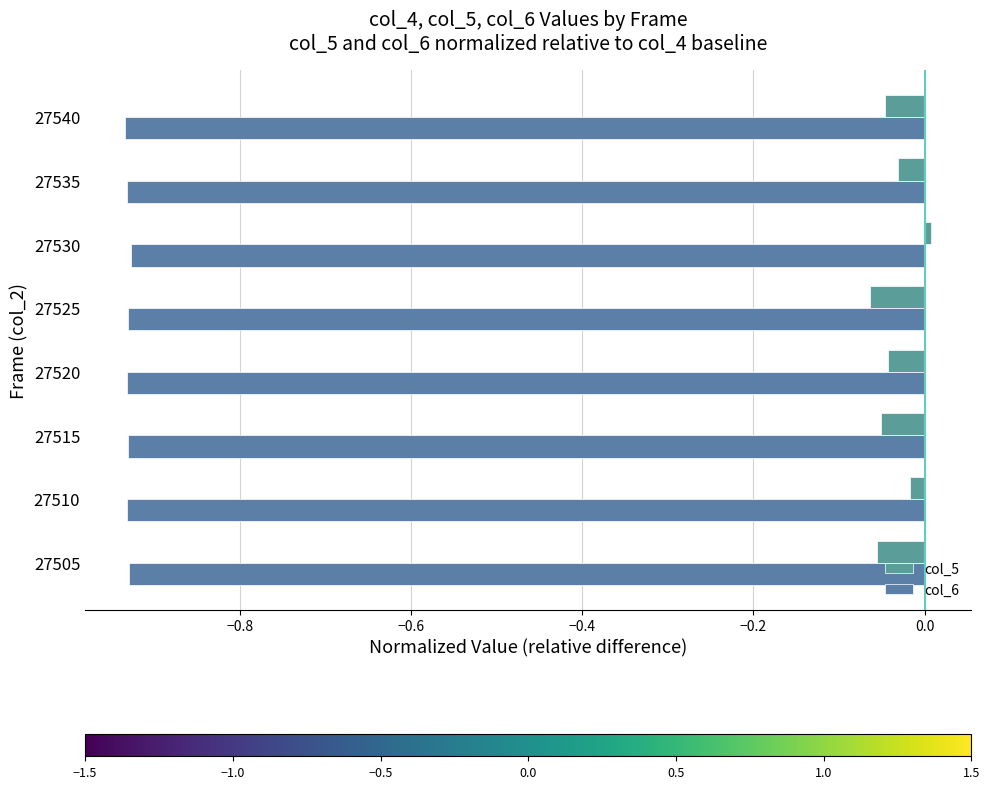

How many positive values does the col_5 series have?

1